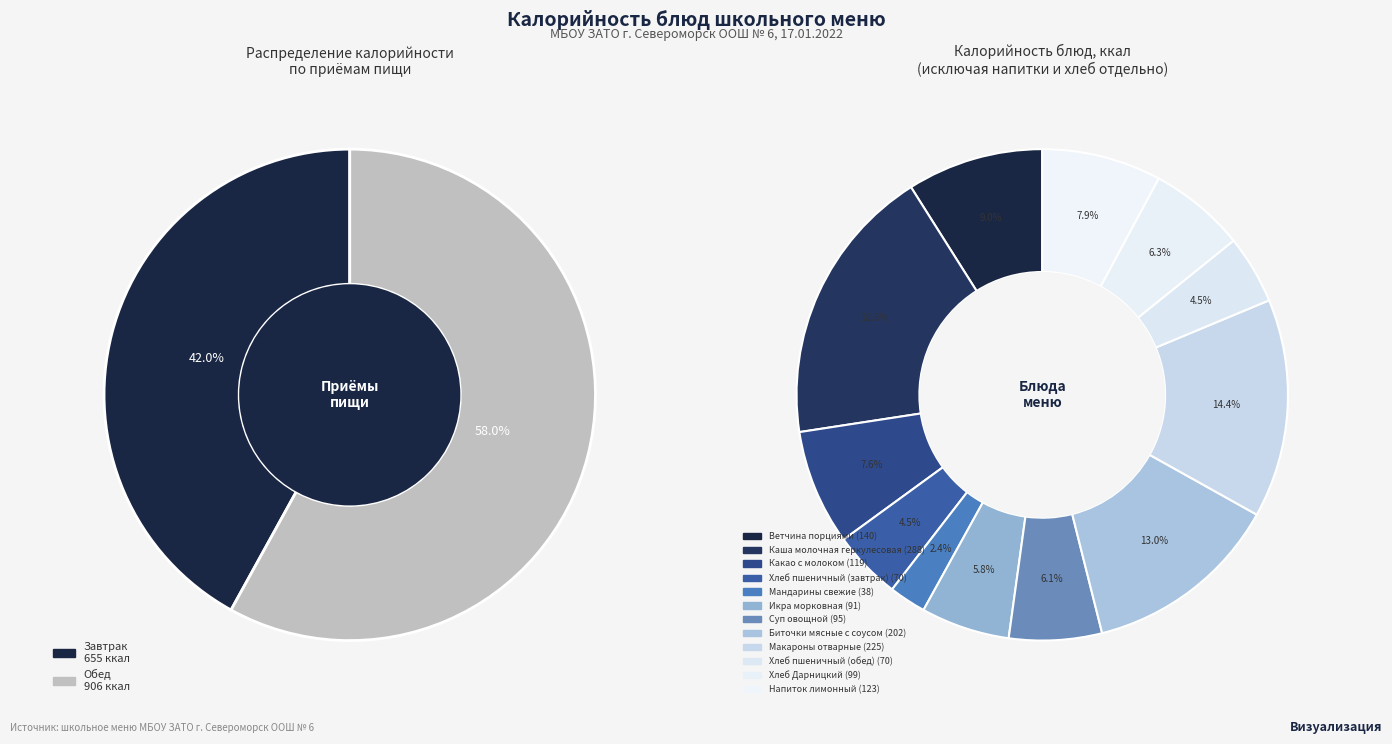

What percentage is the Хлеб пшеничный (завтрак) slice, to the nearest percent?

5%